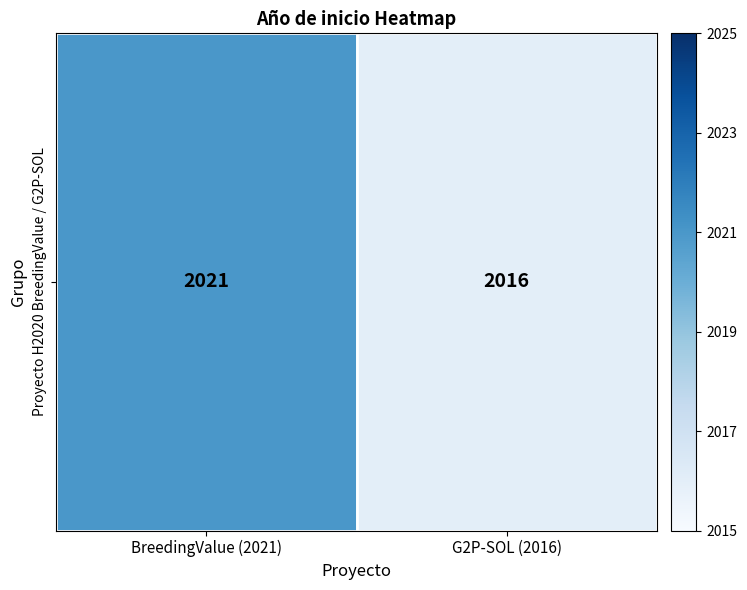

How many data points are less than 2021?

1